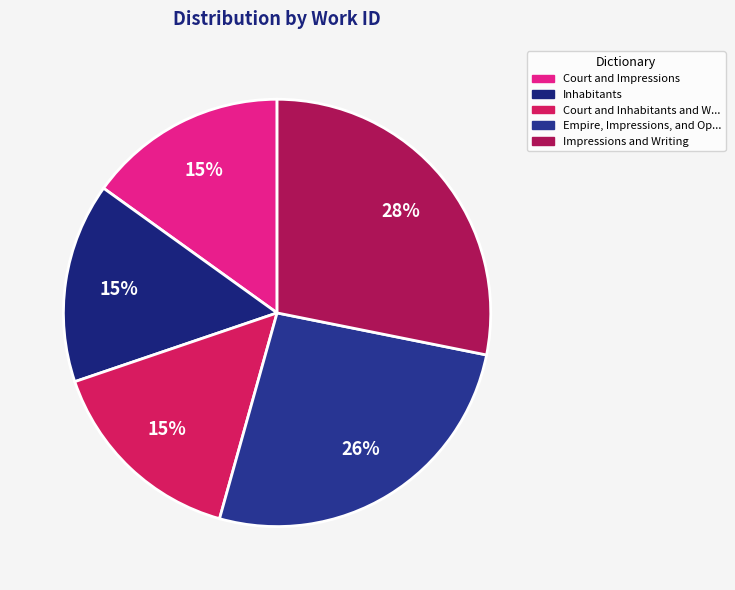

Rank the categories by value from lowest to highest.

Court and Impressions, Inhabitants, Court and Inhabitants and Writing, Empire, Impressions, and Optics, Impressions and Writing